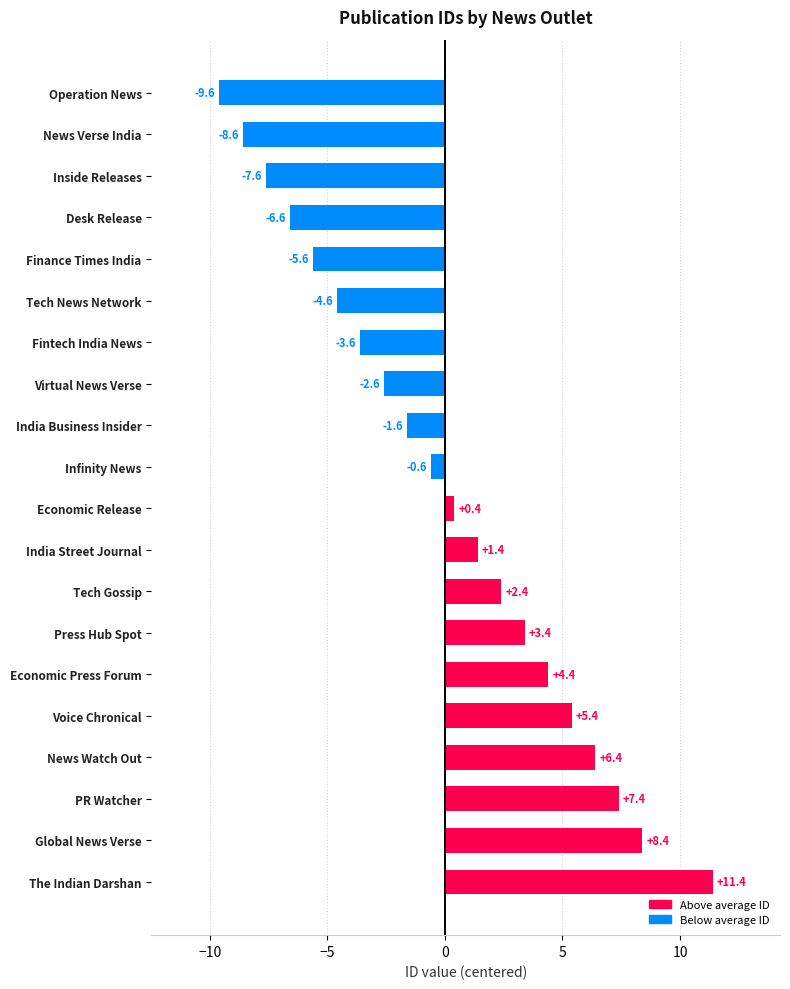

Count the number of values greater than 0.

10